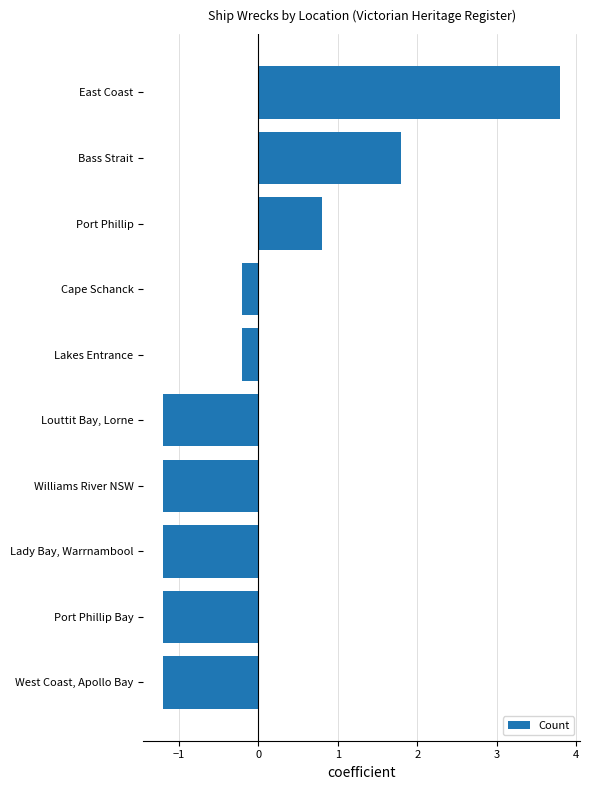

What is the change in value from Port Phillip Bay to East Coast?

+5.0